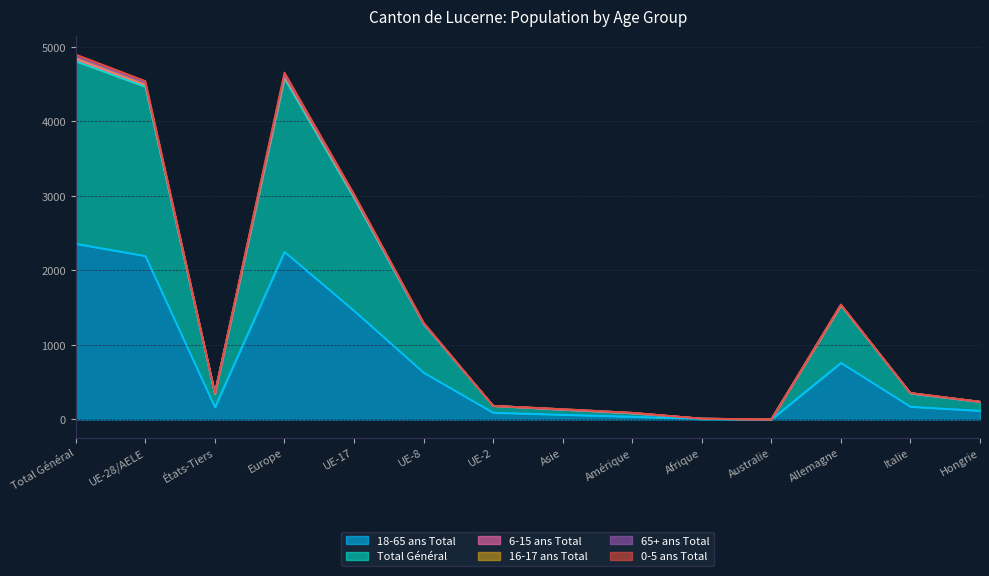

List the labels in order of 0-5 ans Total value, largest first.

Total Général, Europe, UE-28/AELE, UE-17, UE-8, États-Tiers, Allemagne, UE-2, Amérique, Afrique, Italie, Asie, Australie, Hongrie